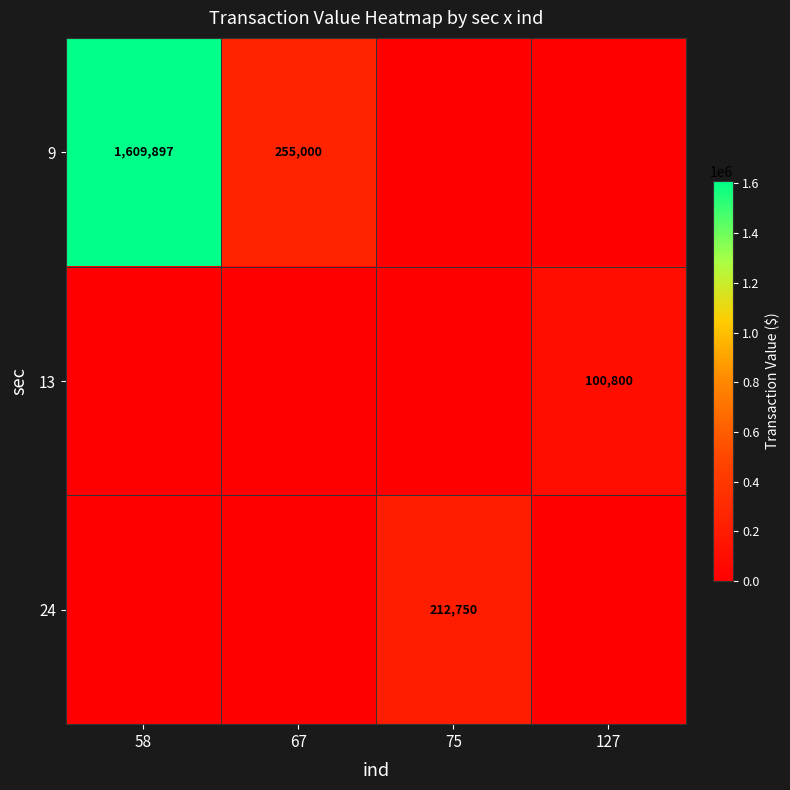

Count the number of categories in the chart.

4